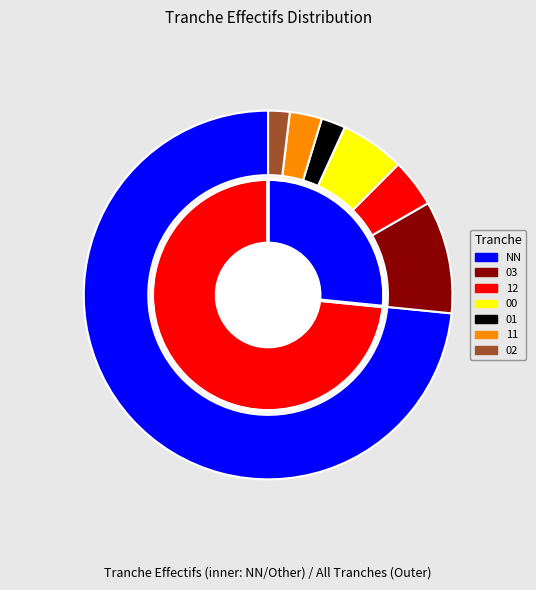

How many segments does this pie chart have?

7